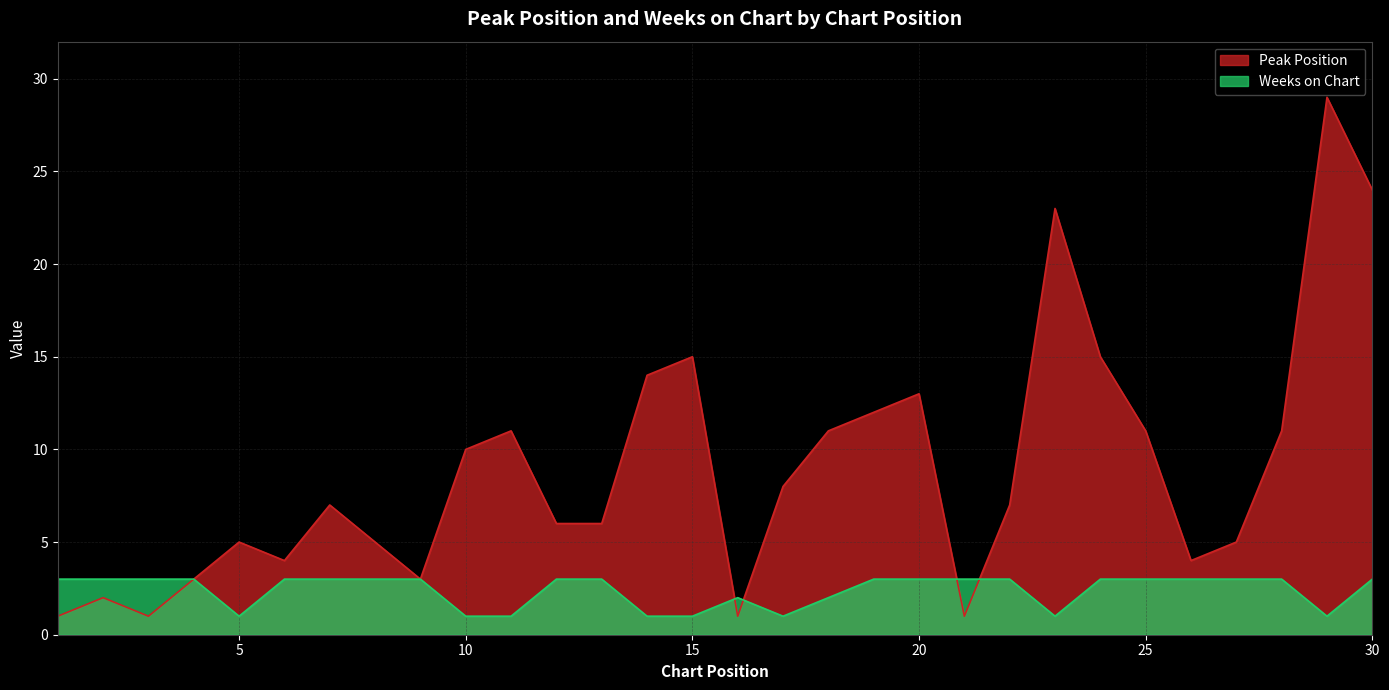

How many times do Peak Position and Weeks on Chart cross each other?

4